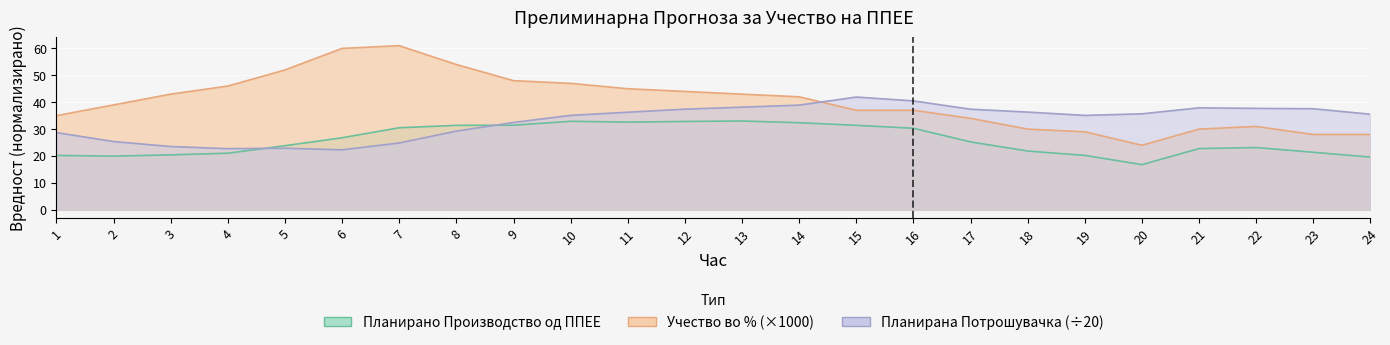

Is the value of Учество во % од конзумот at 3 greater than the value of Планирано Производство од ППЕЕ at 18?

Yes